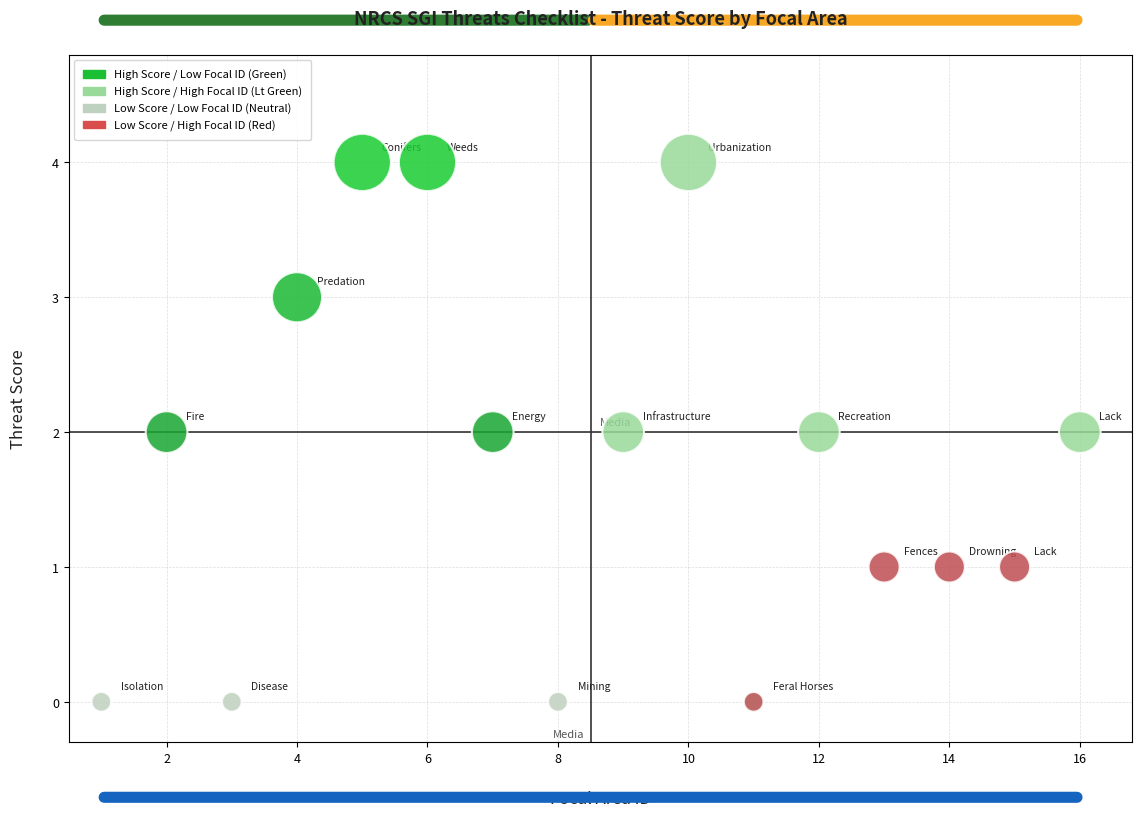

What is the range of X values (max minus min)?

15